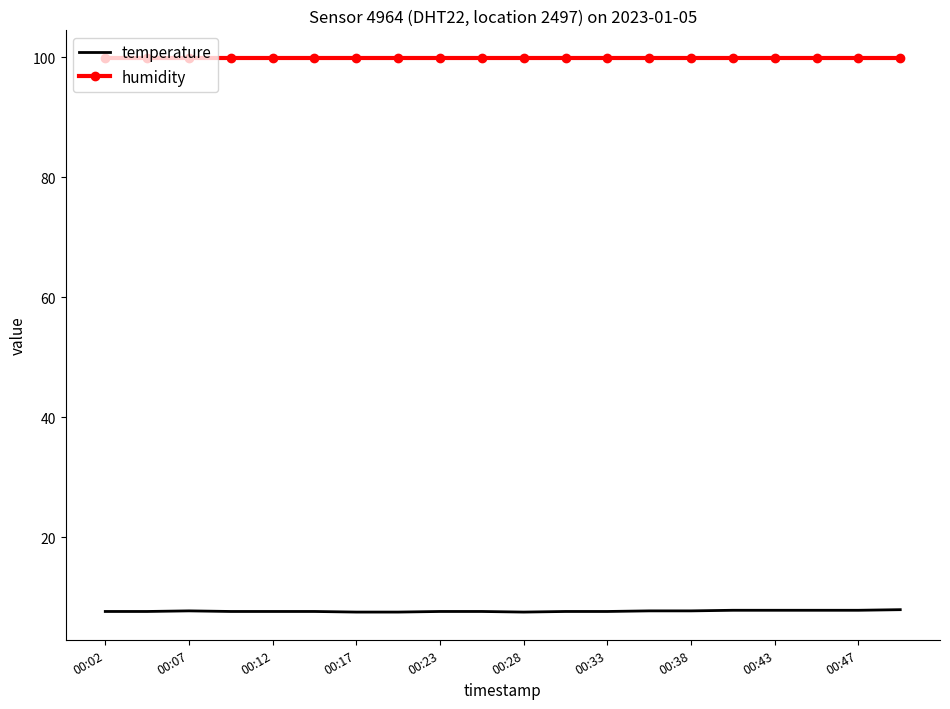

Which series has the largest total across all categories?

humidity